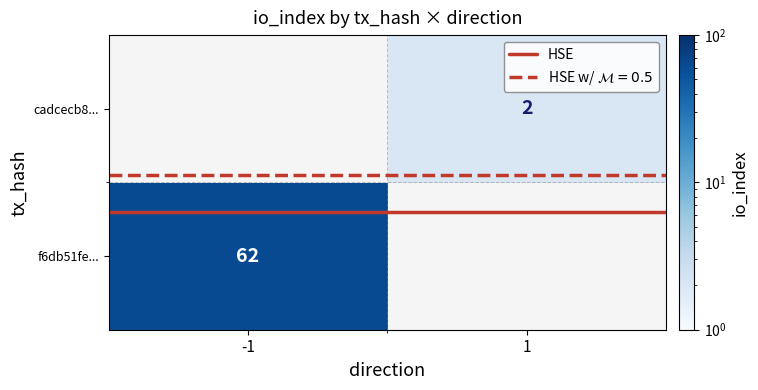

Reading right to left, extract all data points from this chart.

f6db51febbf2ecbc9610a00b031174e40c69368: 62	-1
cadcecb89f9a60bd5fa82eb7900237586b90ed4: 2	1